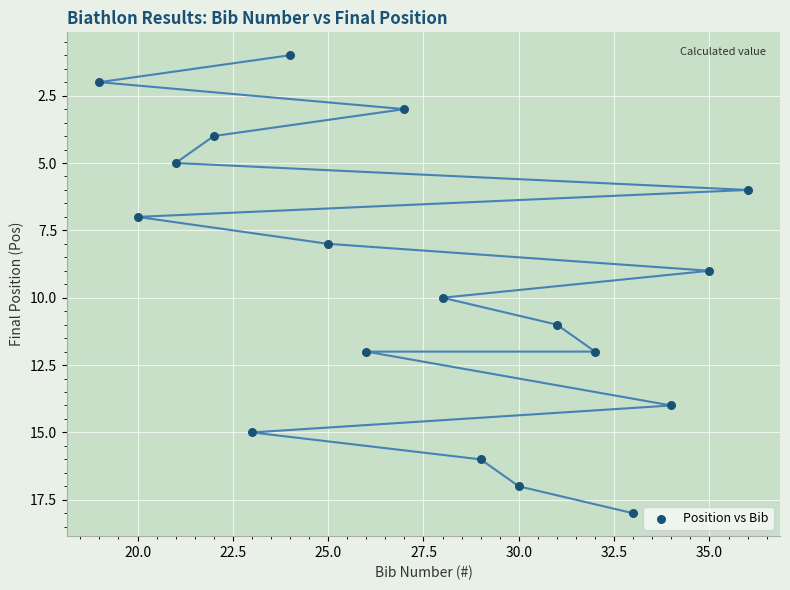

What is the range of Y values (max minus min)?

17